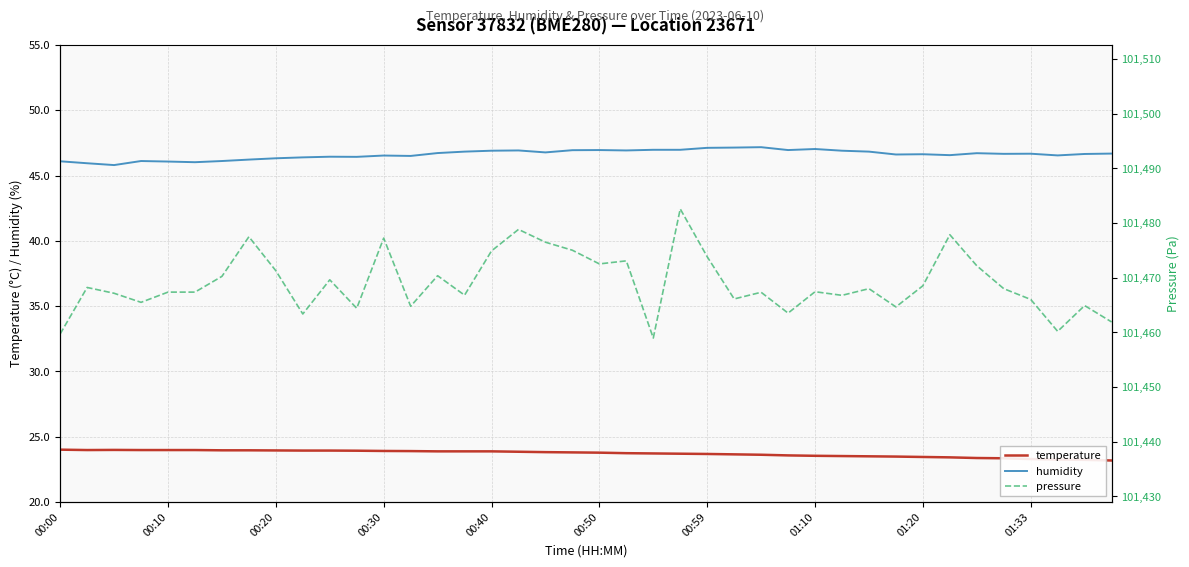

True or false: temperature and humidity cross at least once.

False